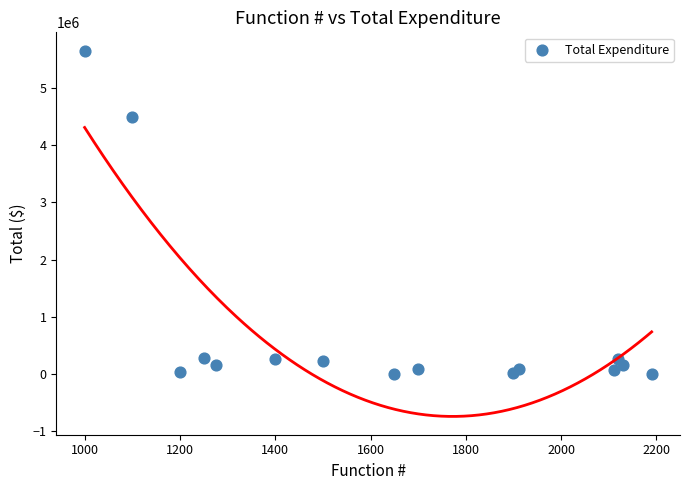

What Y value in the scatter plot is closest to 2826979?

4500873